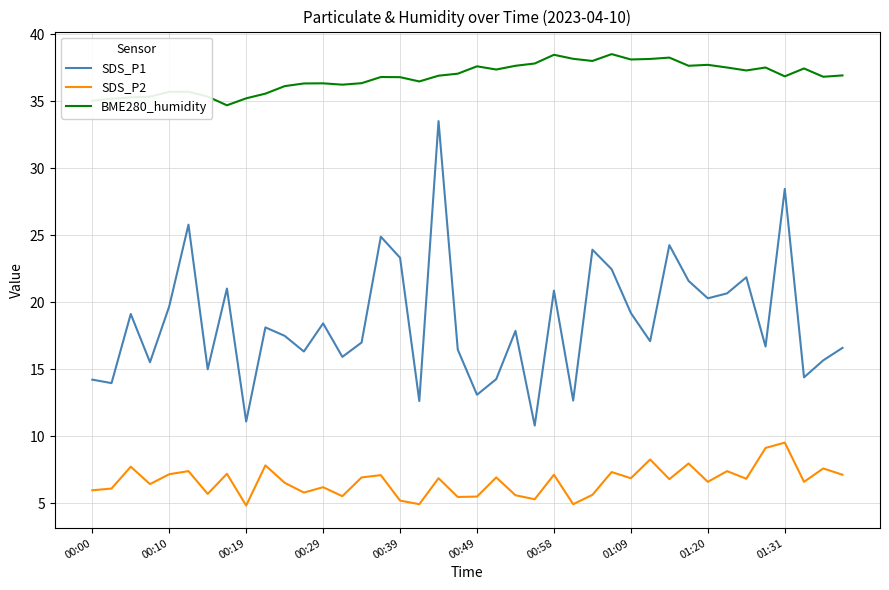

List the series in order of their overall mean, lowest first.

SDS_P2, SDS_P1, BME280_humidity